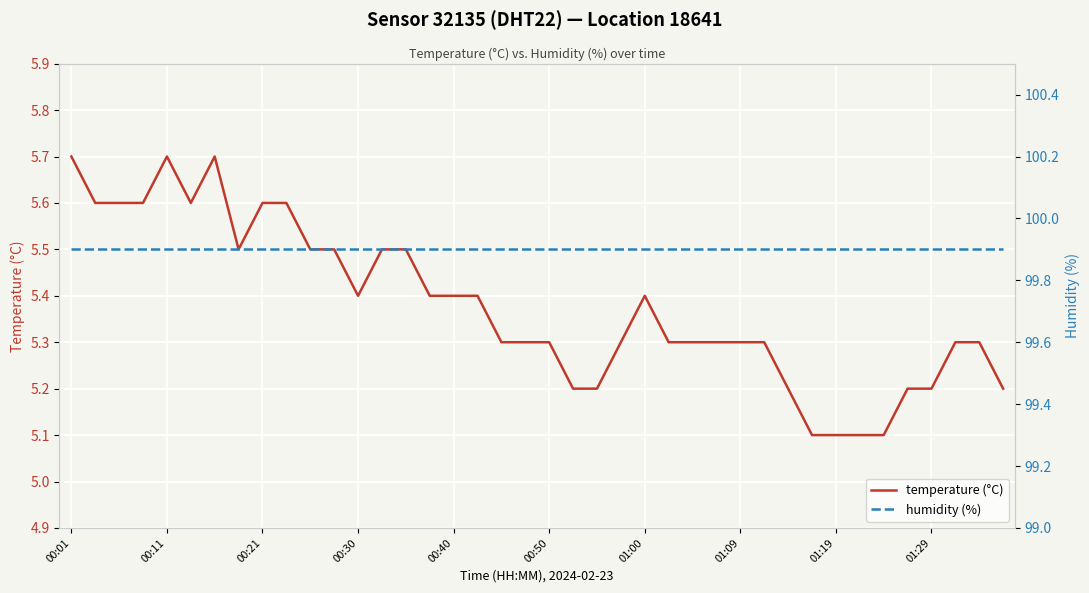

How many interior local peaks does the temperature (°C) series have?

3